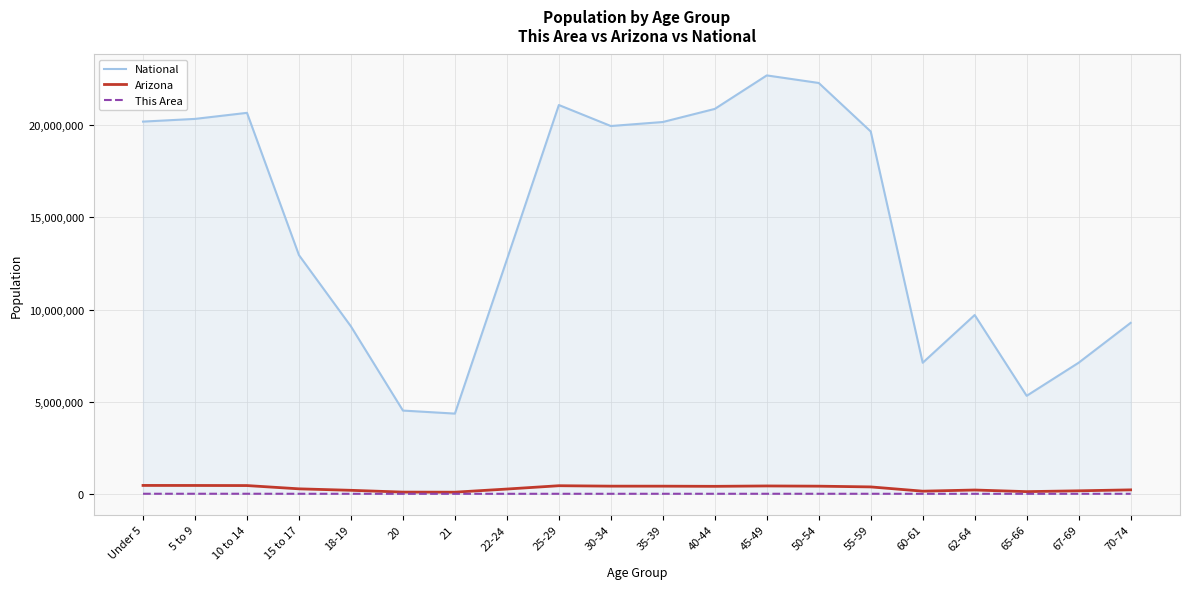

True or false: Arizona and National intersect in this chart.

False